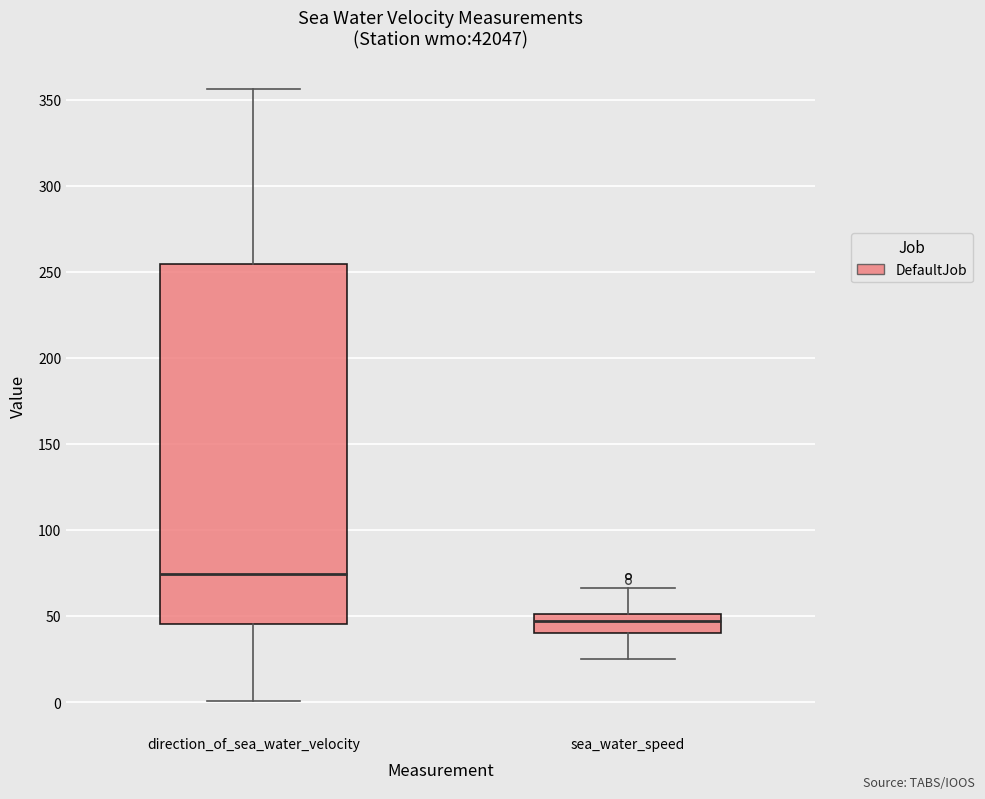

Which box's median line is the highest?

direction_of_sea_water_velocity